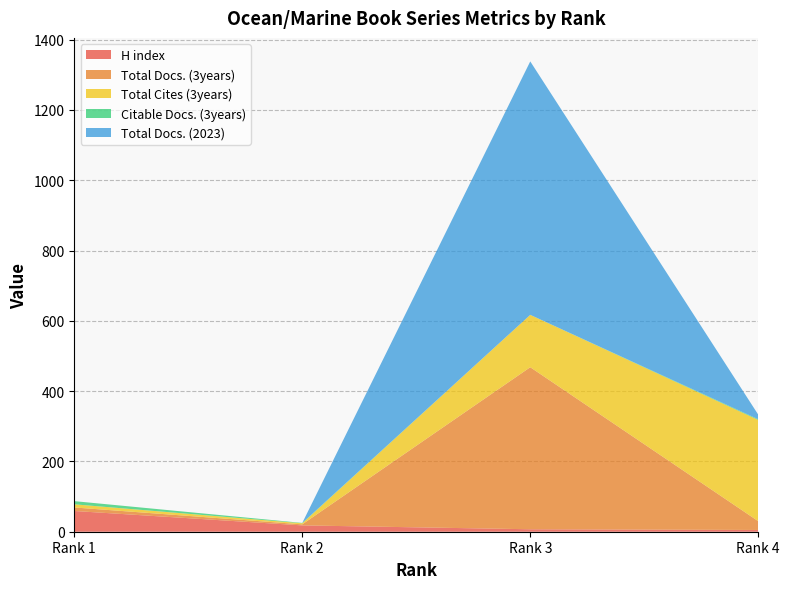

Reading right to left, list all the values displayed in this chart.

H index: 5	7	18	59
Total Docs. (3years): 25	461	3	10
Total Cites (3years): 288	149	3	9
Citable Docs. (3years): 2	0	1	9
Total Docs. (2023): 13	721	0	0